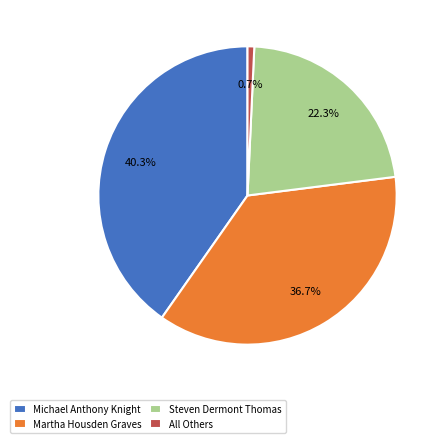

To the nearest percent, what percentage of the pie is All Others?

1%